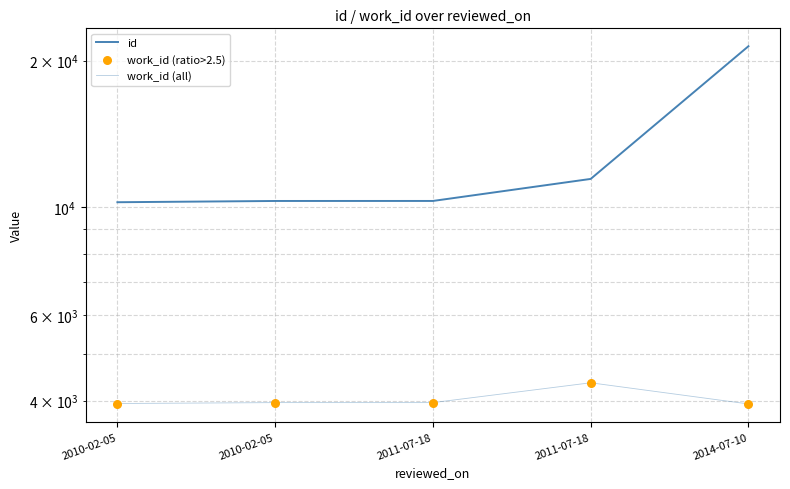

What are all the series names shown in the legend?

id, work_id (all), work_id (ratio>2.5)